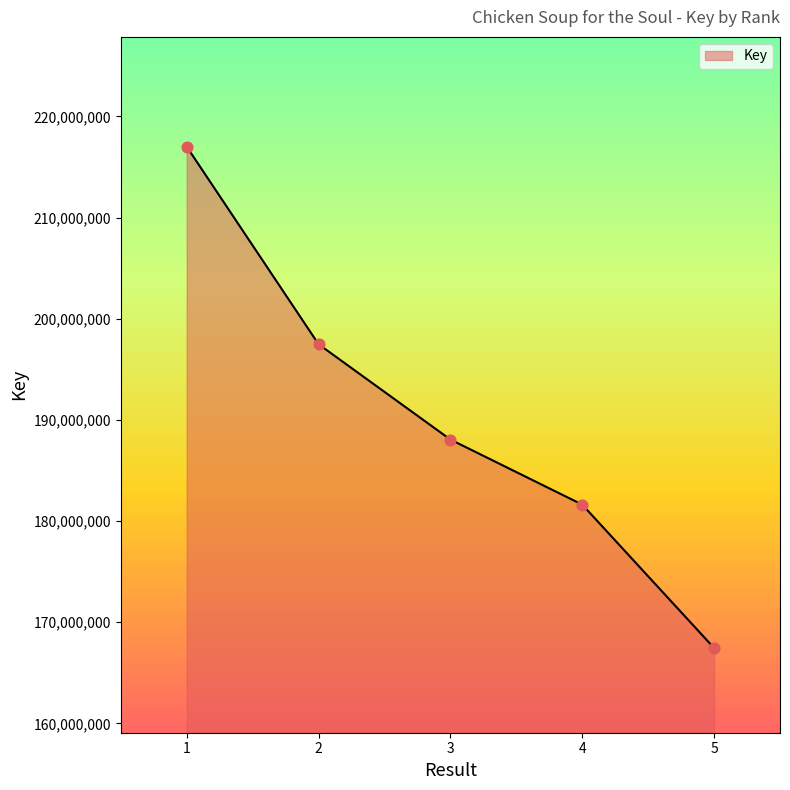

What is the ratio of the value at 1 to the value at 3?

1.2